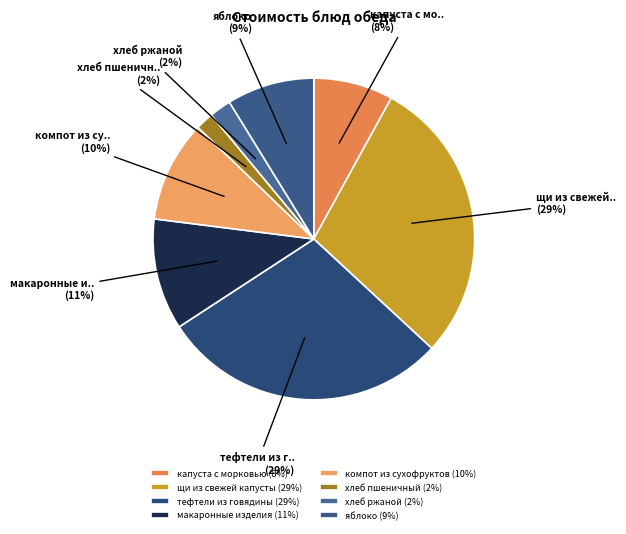

Is it true that компот из сухофруктов is 10% of the pie?

True